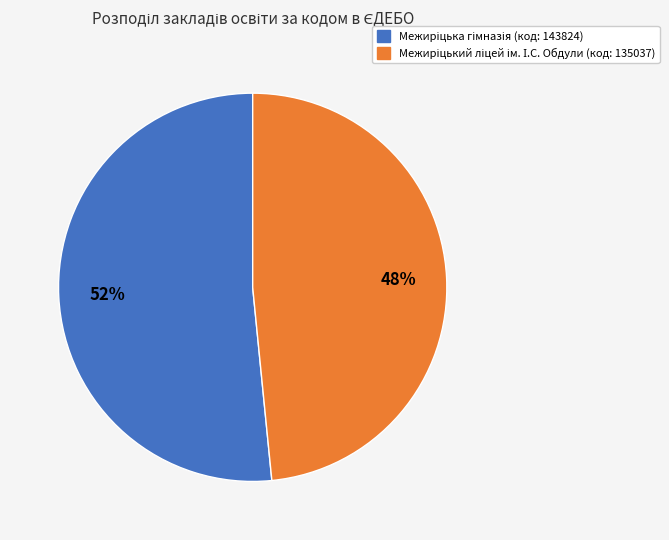

Is there any slice that represents more than half of the pie?

Yes